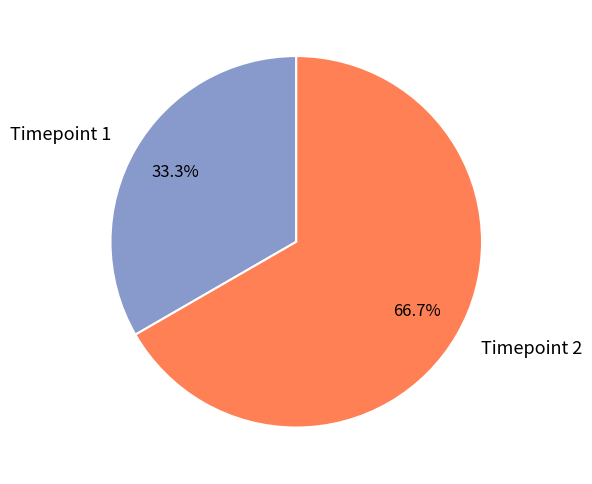

Is Timepoint 1 the majority of the pie?

No